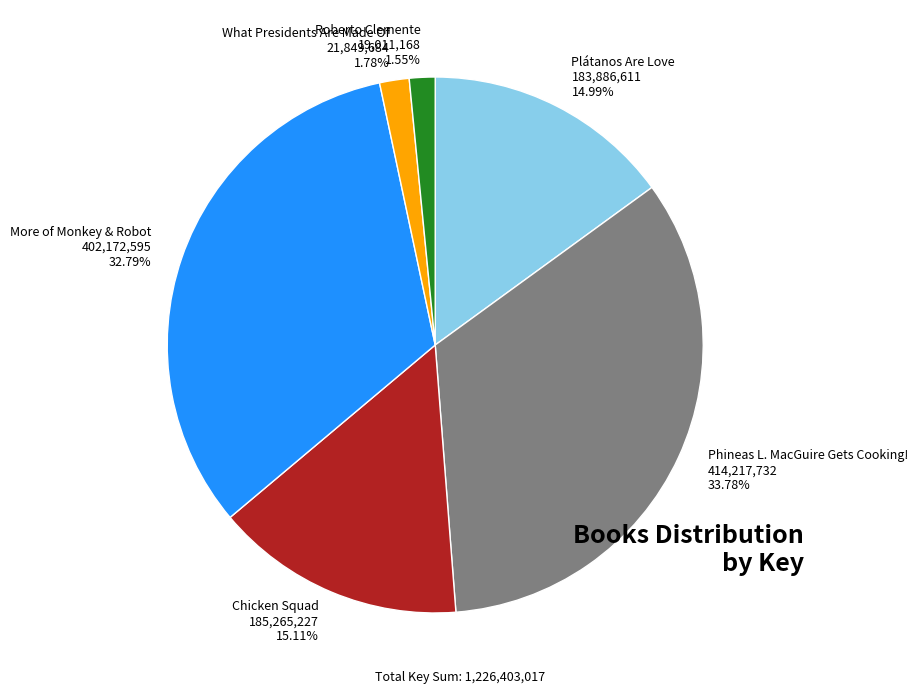

To the nearest percent, what is the difference between the Roberto Clemente and Phineas L. MacGuire Gets Cooking! slice percentages?

32%